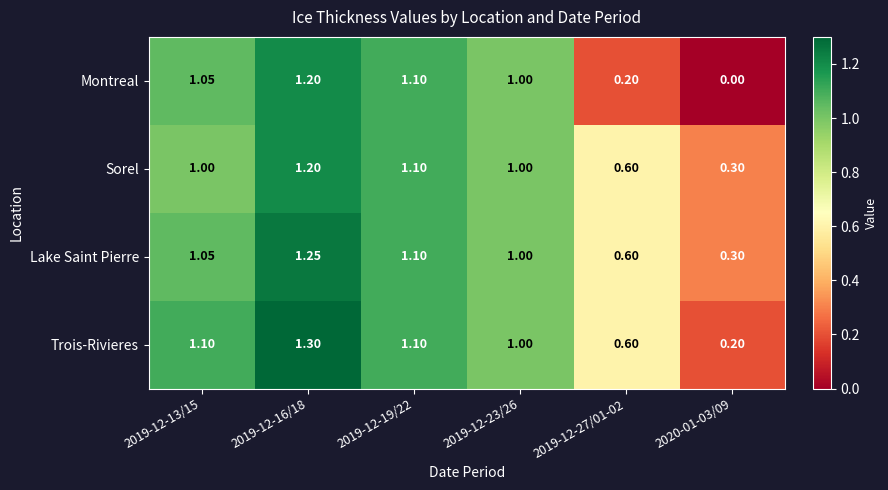

Which series has the widest spread of values?

Montreal